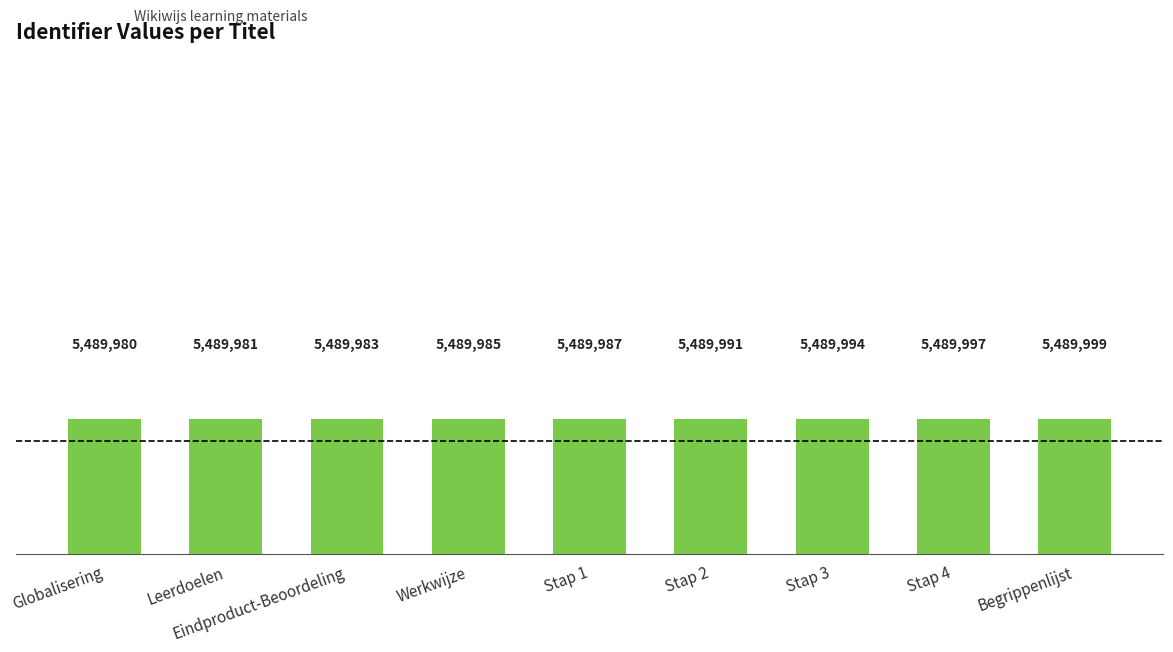

Is it true that the value at Eindproduct-Beoordeling is 7196914?

False